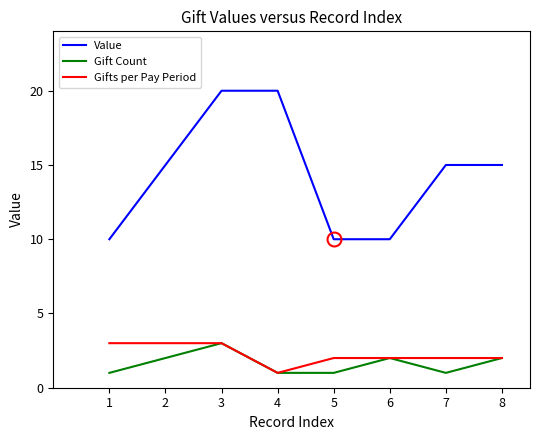

What is the average value of the Gift Count series?

2